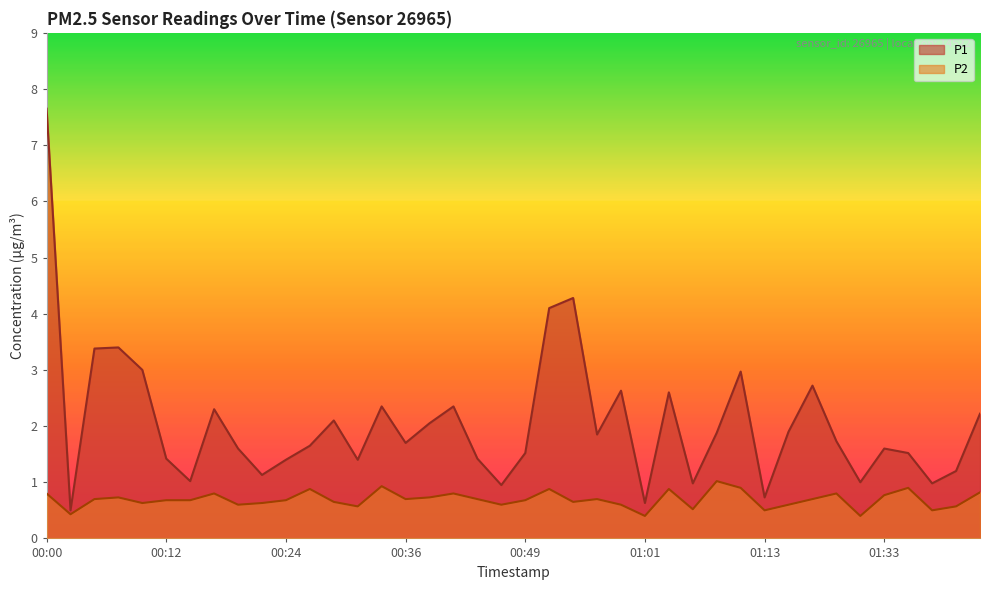

True or false: P1 has more than 0 interior local peaks.

True